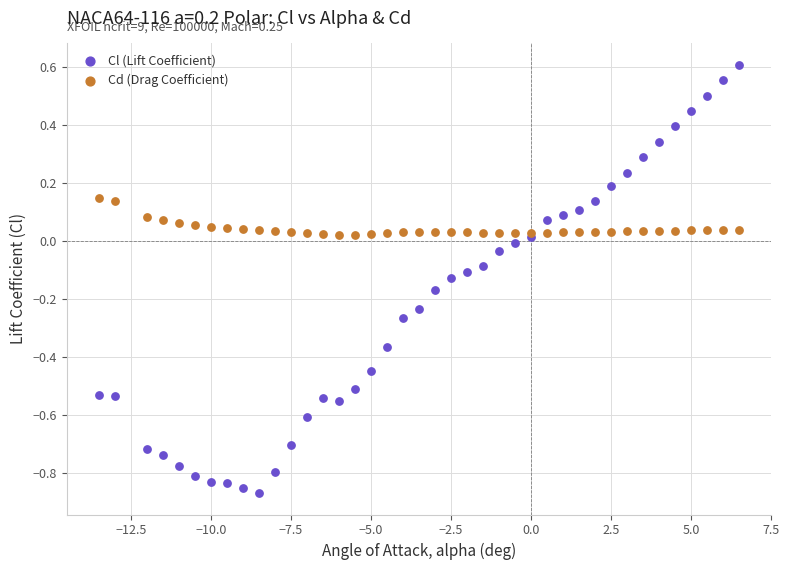

What are all the series names shown in the legend?

Cl (Lift Coefficient), Cd (Drag Coefficient)